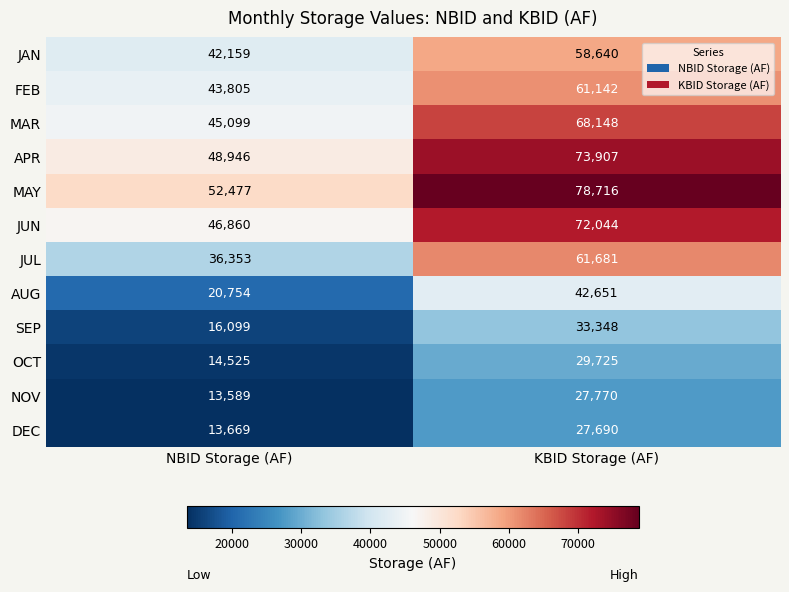

At which category is the sum across all series the highest?

KBID Storage (AF)